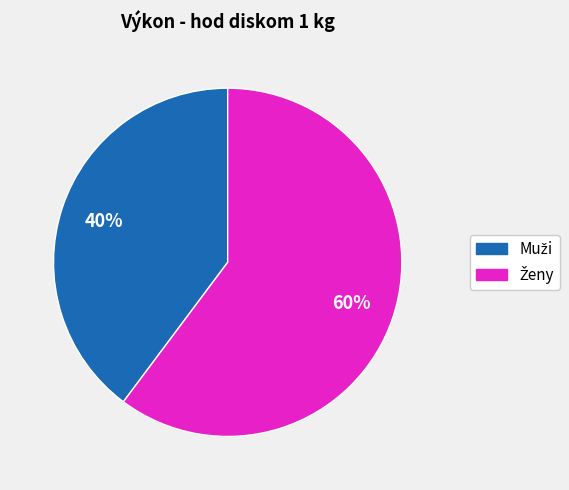

Does any single category account for the majority?

Yes